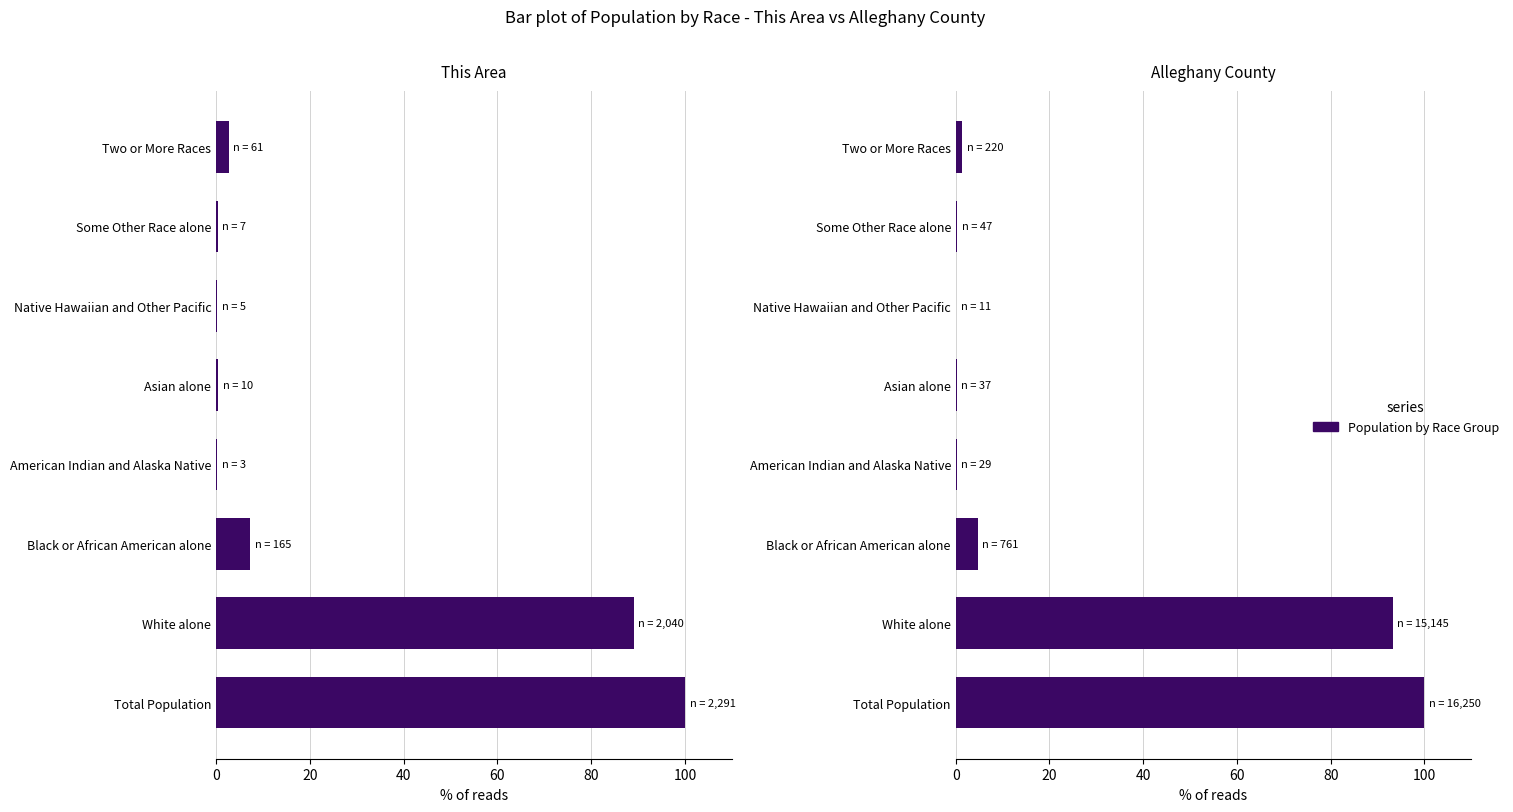

How many data points in Alleghany County are above 1?

4